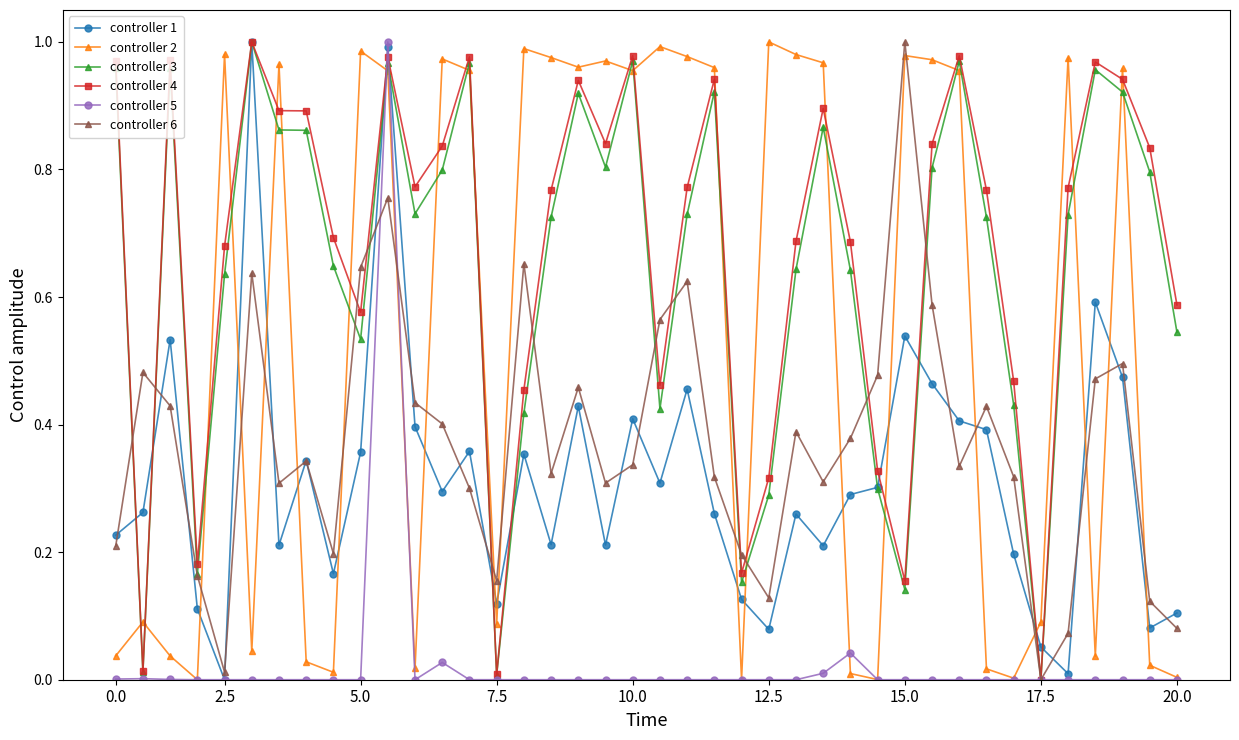

In controller 6, how many points are higher than both neighbors (excluding endpoints)?

11